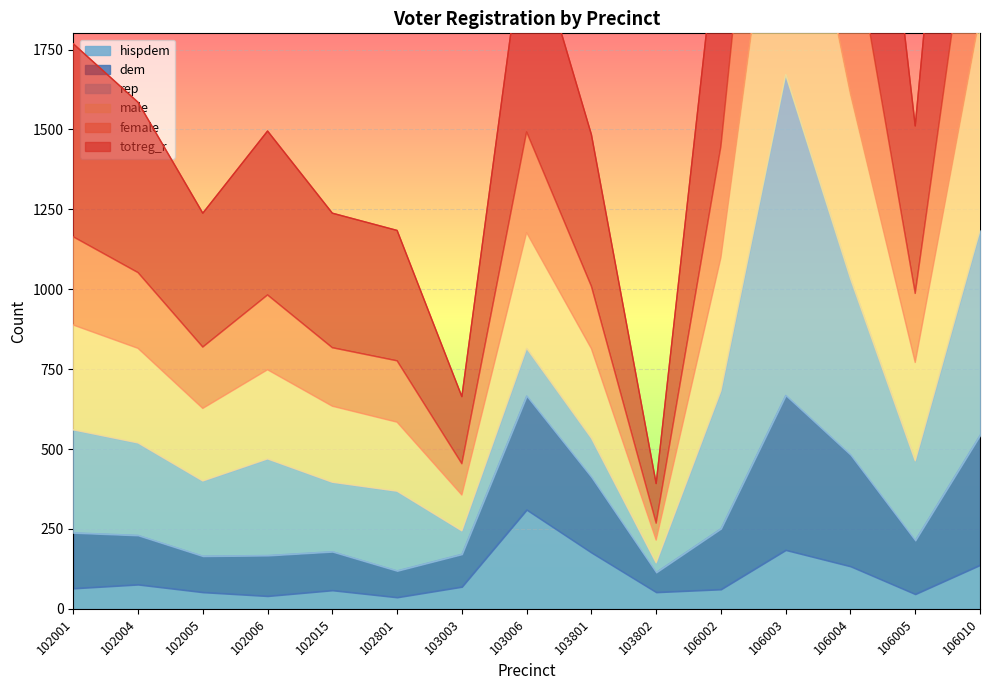

Which category has the highest value across all series?

106003